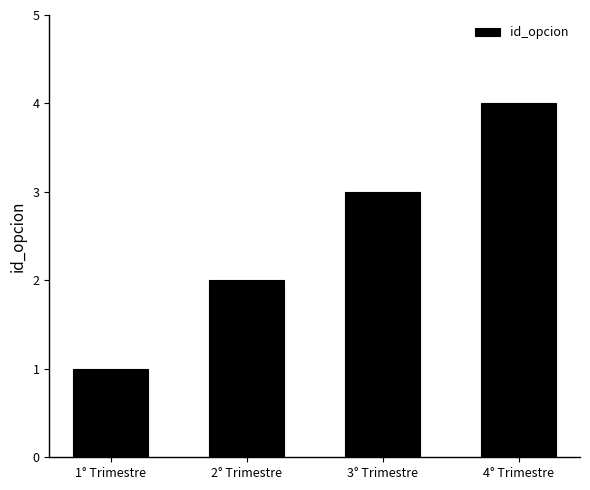

List the labels in order of value, largest first.

4° Trimestre, 3° Trimestre, 2° Trimestre, 1° Trimestre